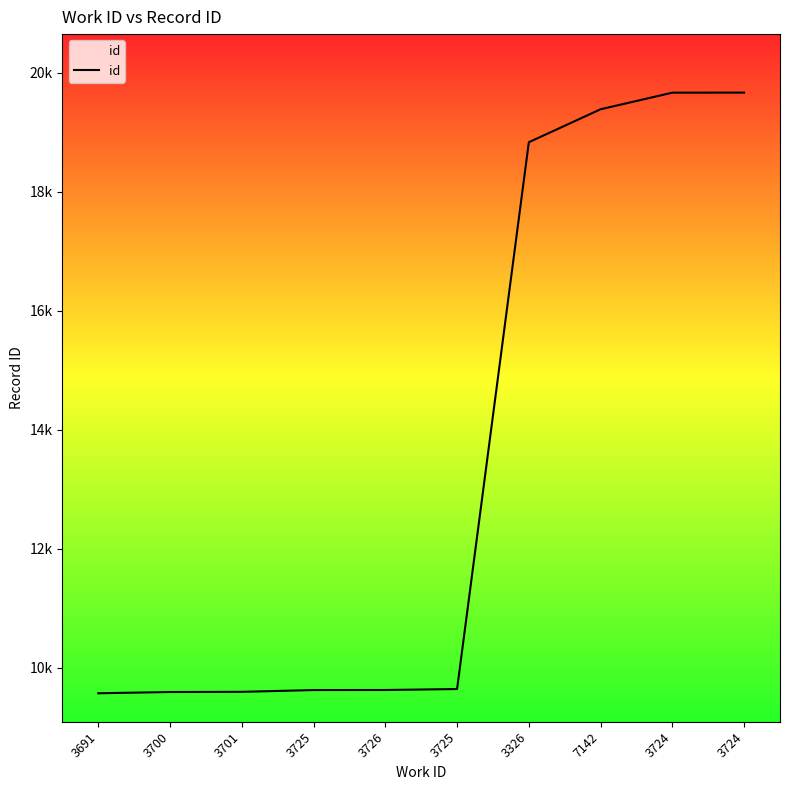

Reading left to right, extract all data points from this chart.

9567	9588	9591	9621	9622	9638	18829	19383	19662	19663